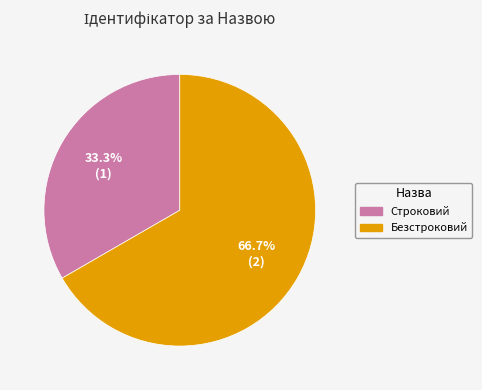

To the nearest percent, what is the difference between the Строковий and Безстроковий slice percentages?

33%